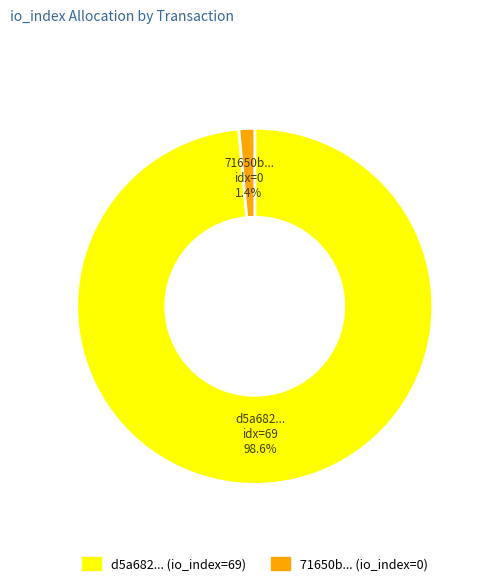

Does any single category account for the majority?

Yes